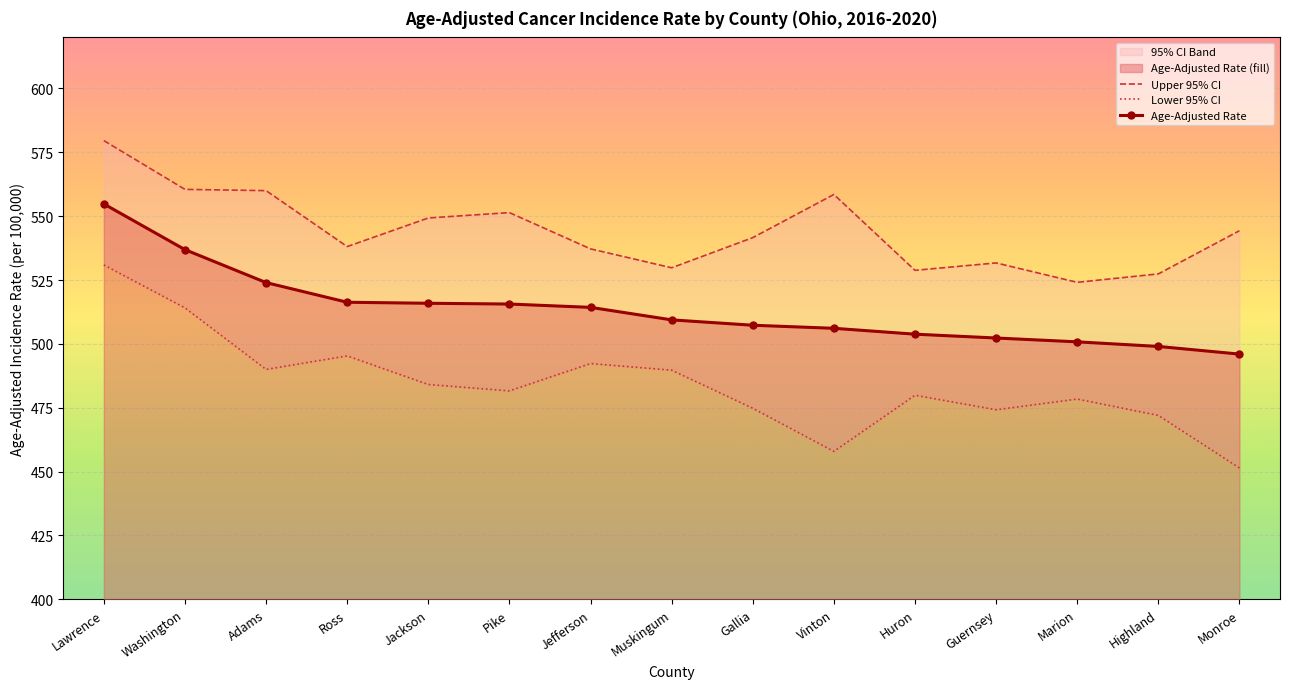

True or false: Age-Adjusted Rate has a value of 506.1 at Vinton.

True